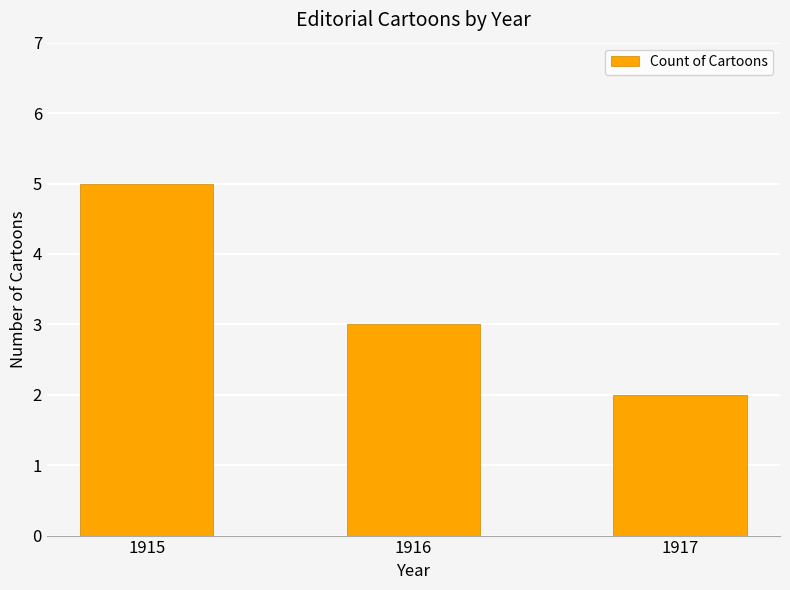

Reading left to right, list all the values displayed in this chart.

1915=5	1916=3	1917=2